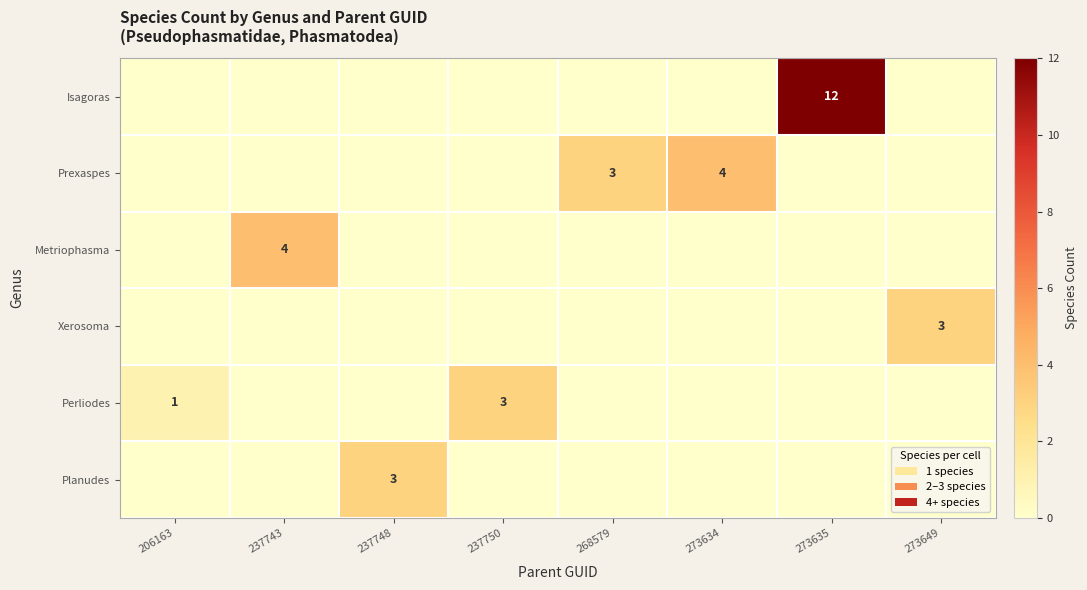

The Prexaspes series shows 4 at 273634. True or false?

True